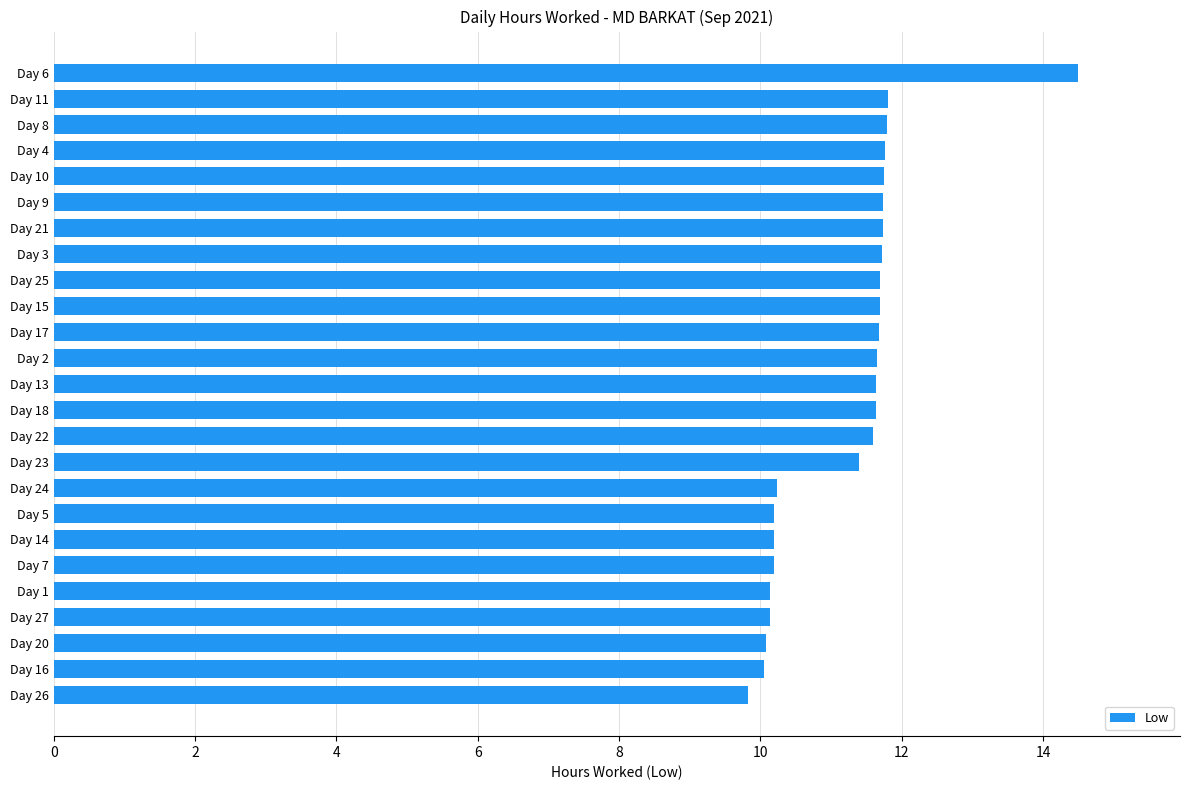

Does the chart contain stacked bars?

No